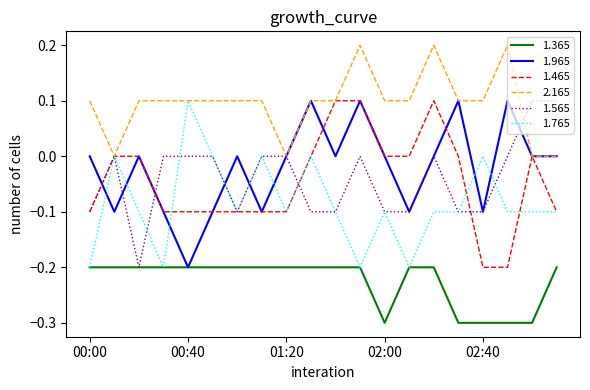

True or false: 1.365 and 1.465 cross at least once.

False